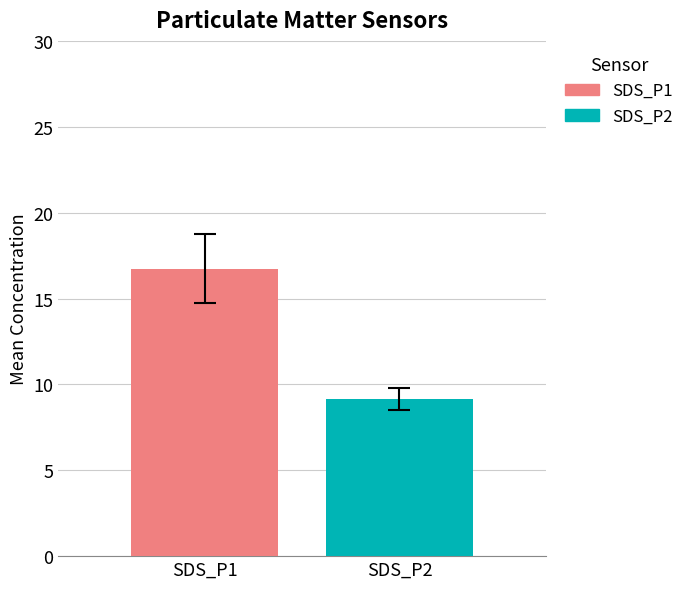

What is the highest value of the SDS_P2 series?

9.2